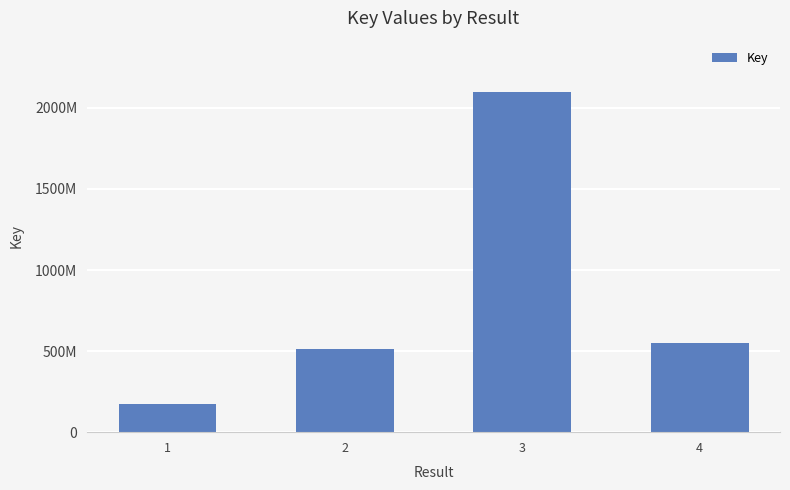

What is the approximate value at 1, to the nearest 100?

172058900